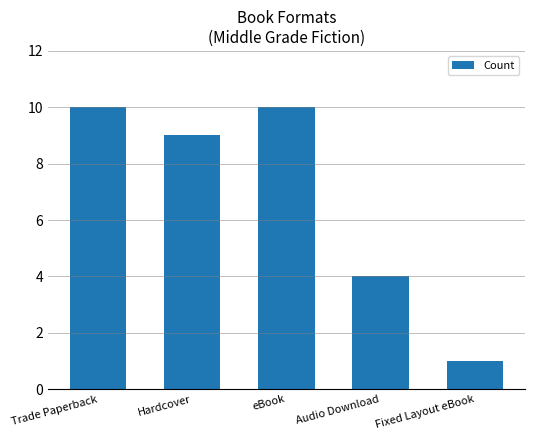

What is the label of the 4th bar from the left?

Audio Download